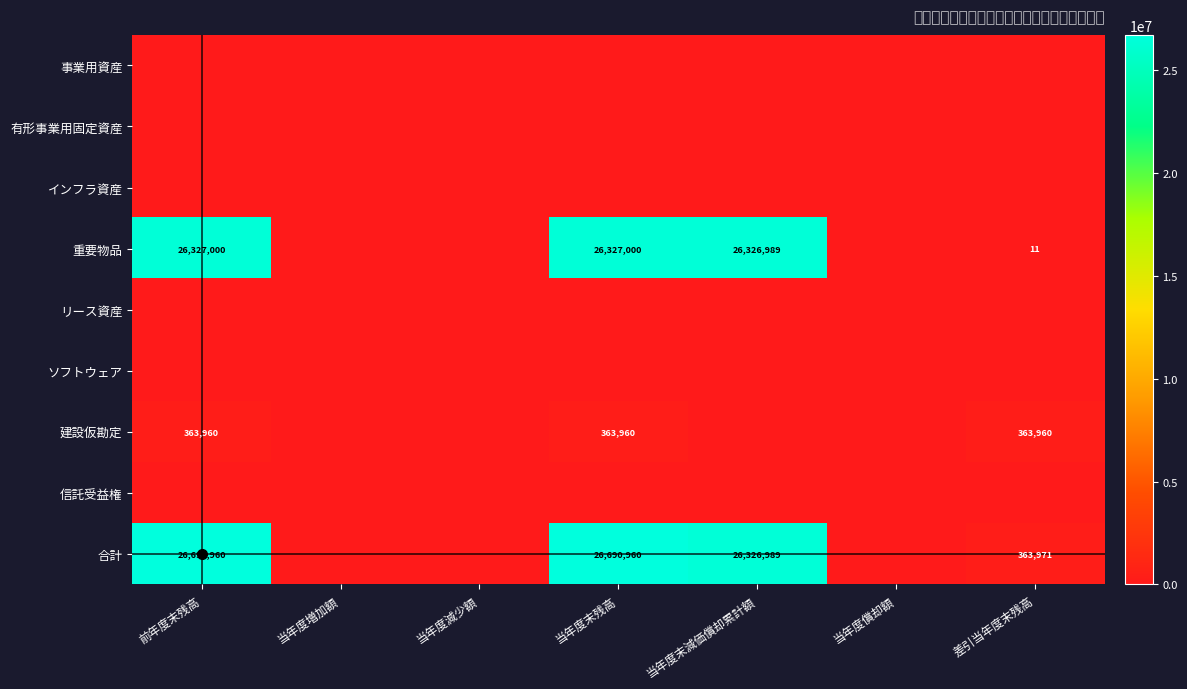

How many distinct data groups are displayed?

9